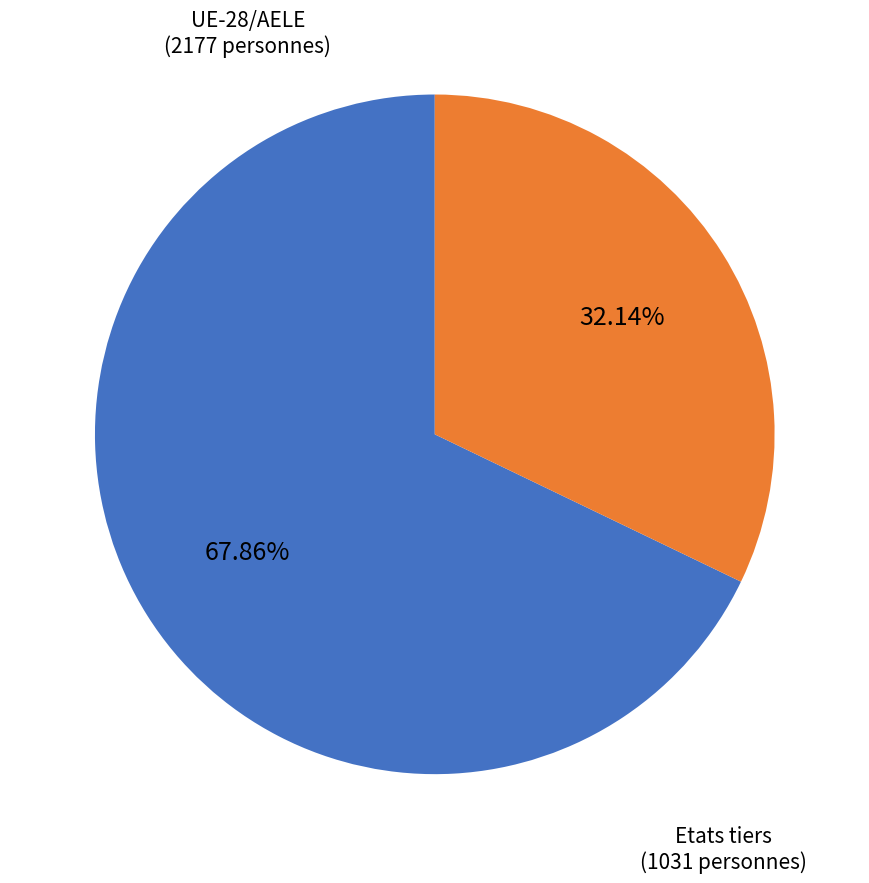

How many segments does this pie chart have?

2